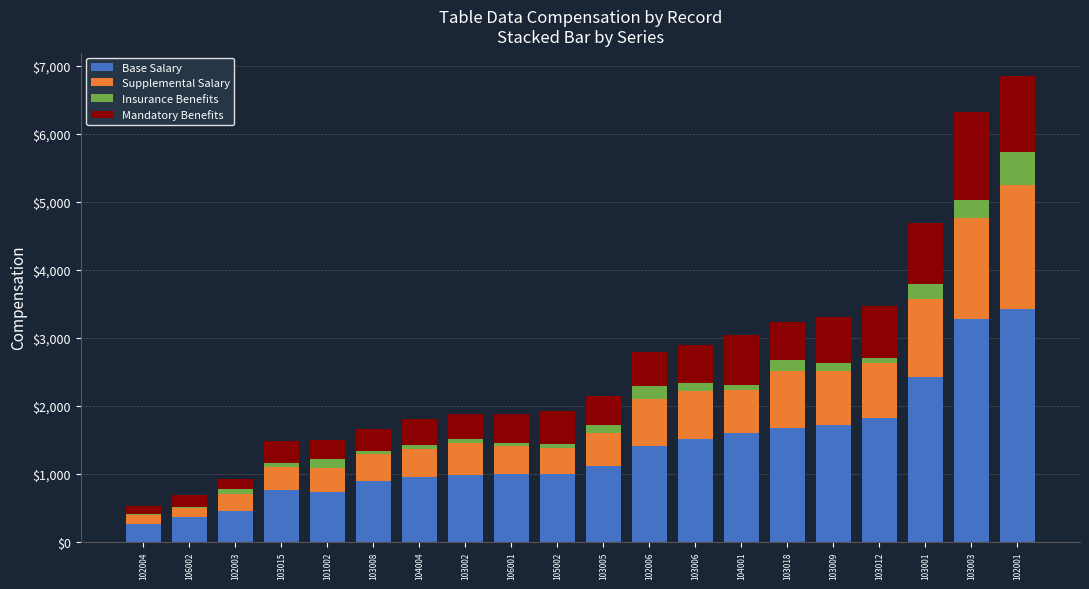

Which category has the highest value in the Base Salary series?

102001